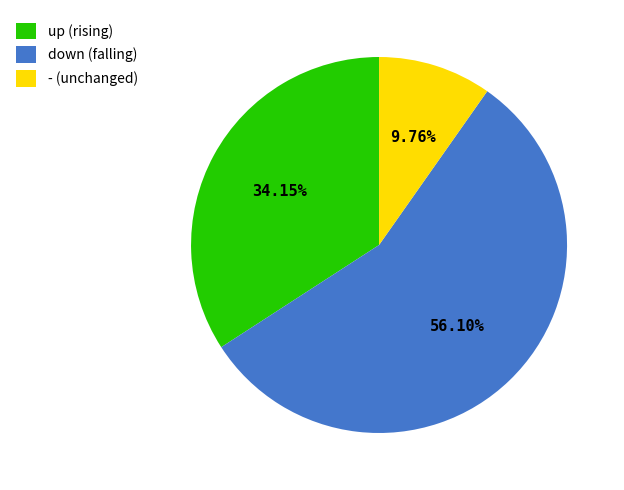

What is the majority slice?

down